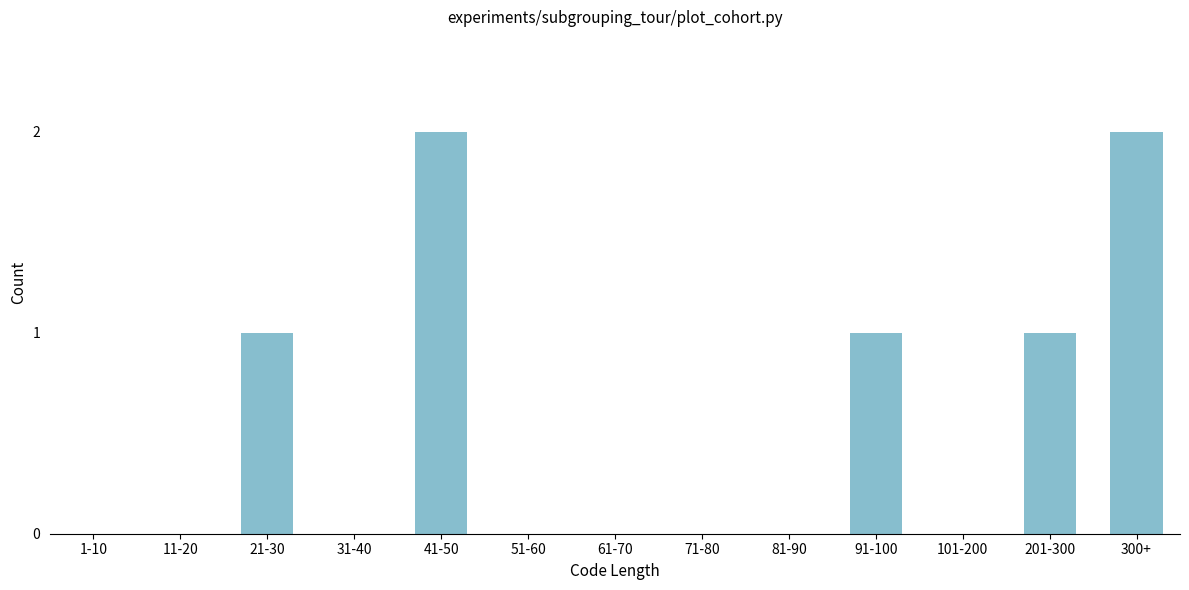

Reading left to right, what are all the values shown in this chart?

1-10=0	11-20=0	21-30=1	31-40=0	41-50=2	51-60=0	61-70=0	71-80=0	81-90=0	91-100=1	101-200=0	201-300=1	300+=2